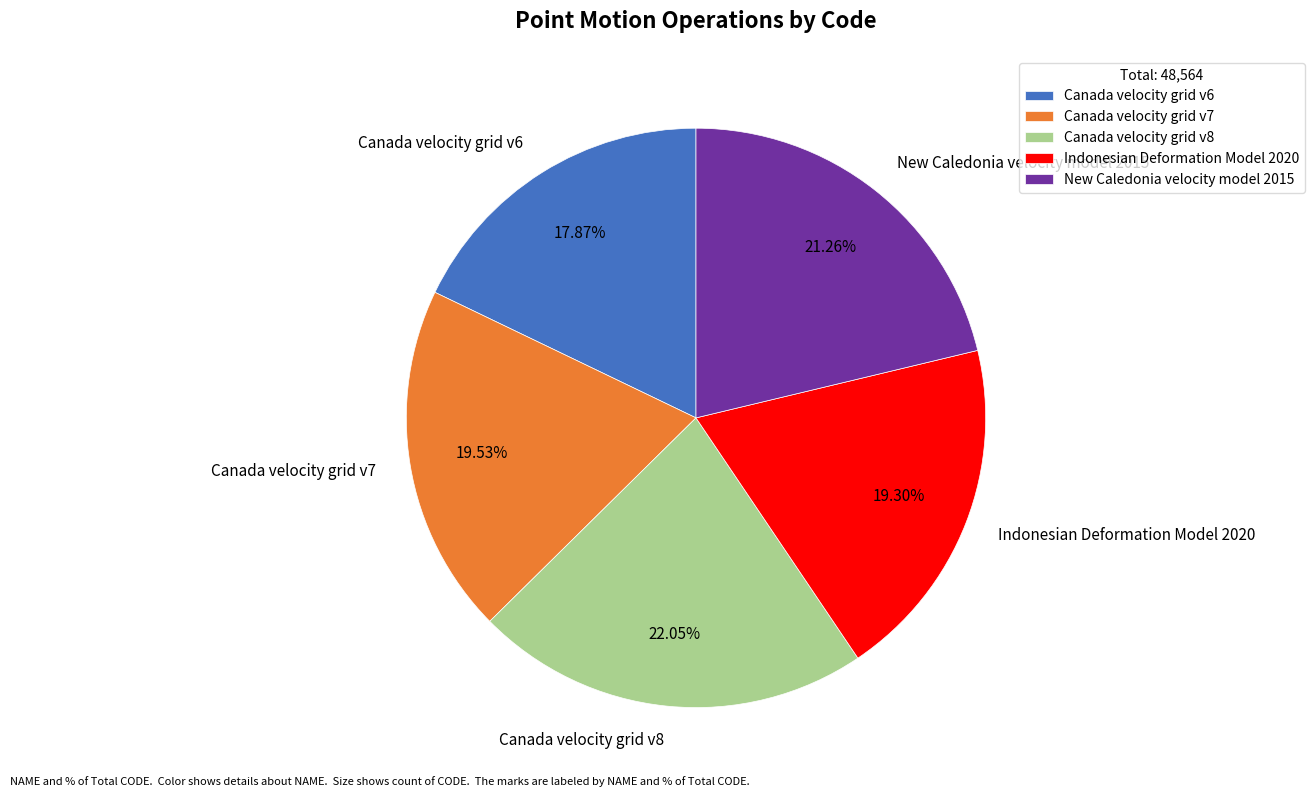

What is the smallest slice in the pie chart?

Canada velocity grid v6